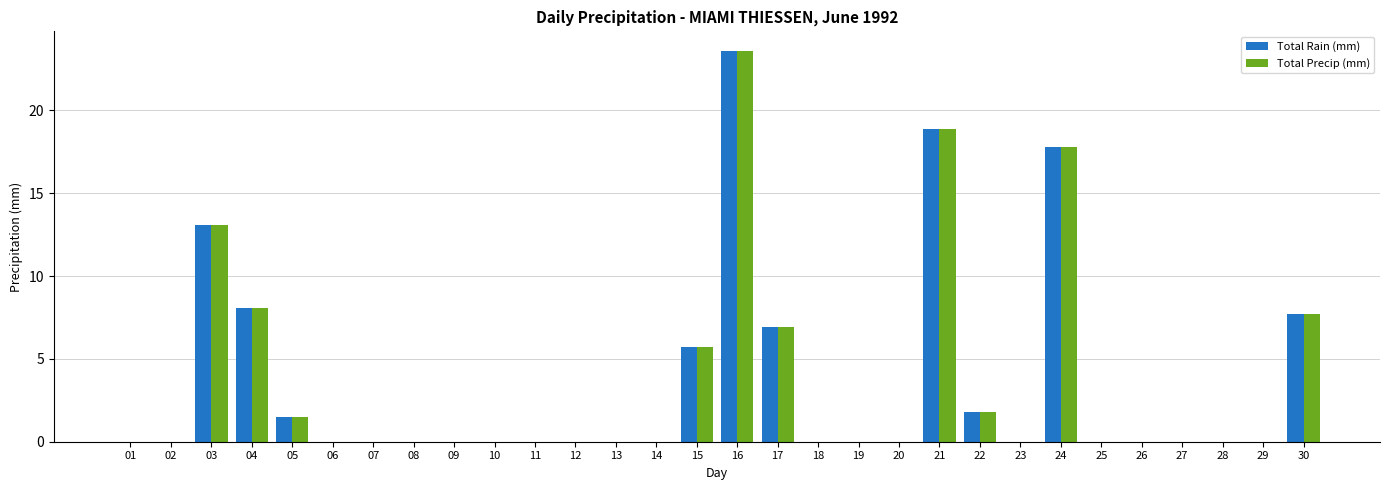

Reading right to left, transcribe all the data shown in this chart.

Total Rain (mm): 30=7.7	29=0.0	28=0.0	27=0.0	26=0.0	25=0.0	24=17.8	23=0.0	22=1.8	21=18.9	20=0.0	19=0.0	18=0.0	17=6.9	16=23.6	15=5.7	14=0.0	13=0.0	12=0.0	11=0.0	10=0.0	09=0.0	08=0.0	07=0.0	06=0.0	05=1.5	04=8.1	03=13.1	02=0.0	01=0.0
Total Precip (mm): 30=7.7	29=0.0	28=0.0	27=0.0	26=0.0	25=0.0	24=17.8	23=0.0	22=1.8	21=18.9	20=0.0	19=0.0	18=0.0	17=6.9	16=23.6	15=5.7	14=0.0	13=0.0	12=0.0	11=0.0	10=0.0	09=0.0	08=0.0	07=0.0	06=0.0	05=1.5	04=8.1	03=13.1	02=0.0	01=0.0